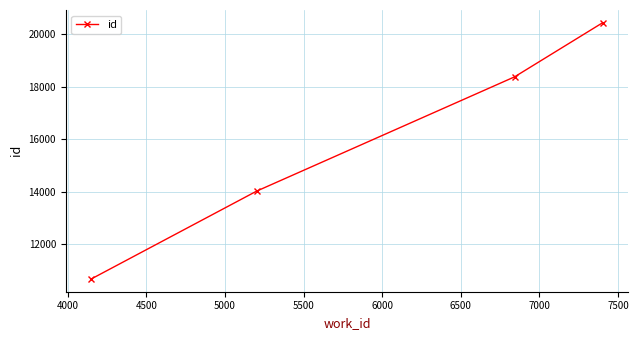

What is the average value?

15876